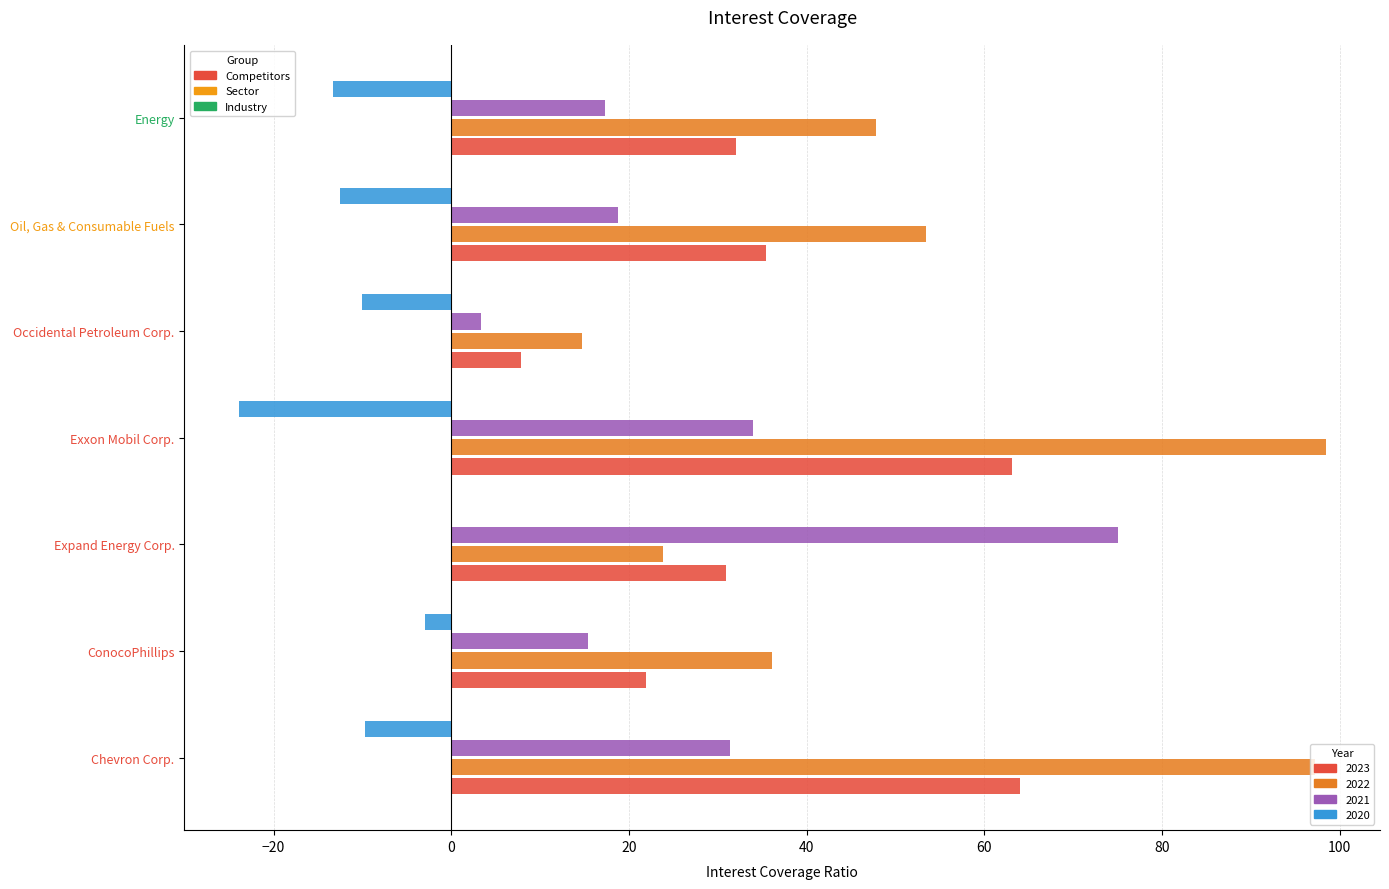

At which category is the sum across all series the highest?

Chevron Corp.